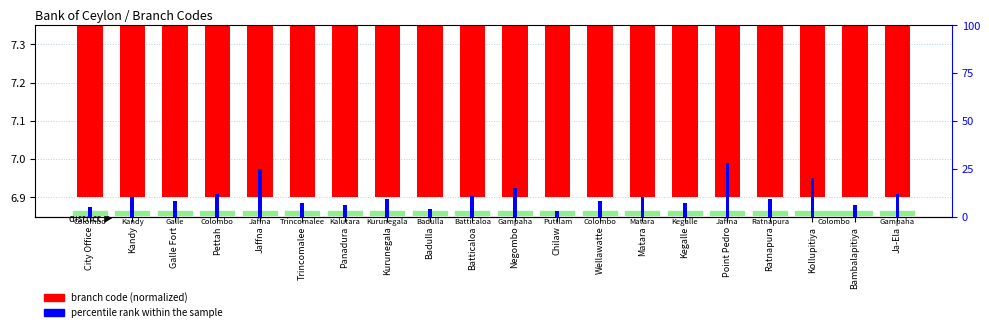

Does the chart contain stacked bars?

No